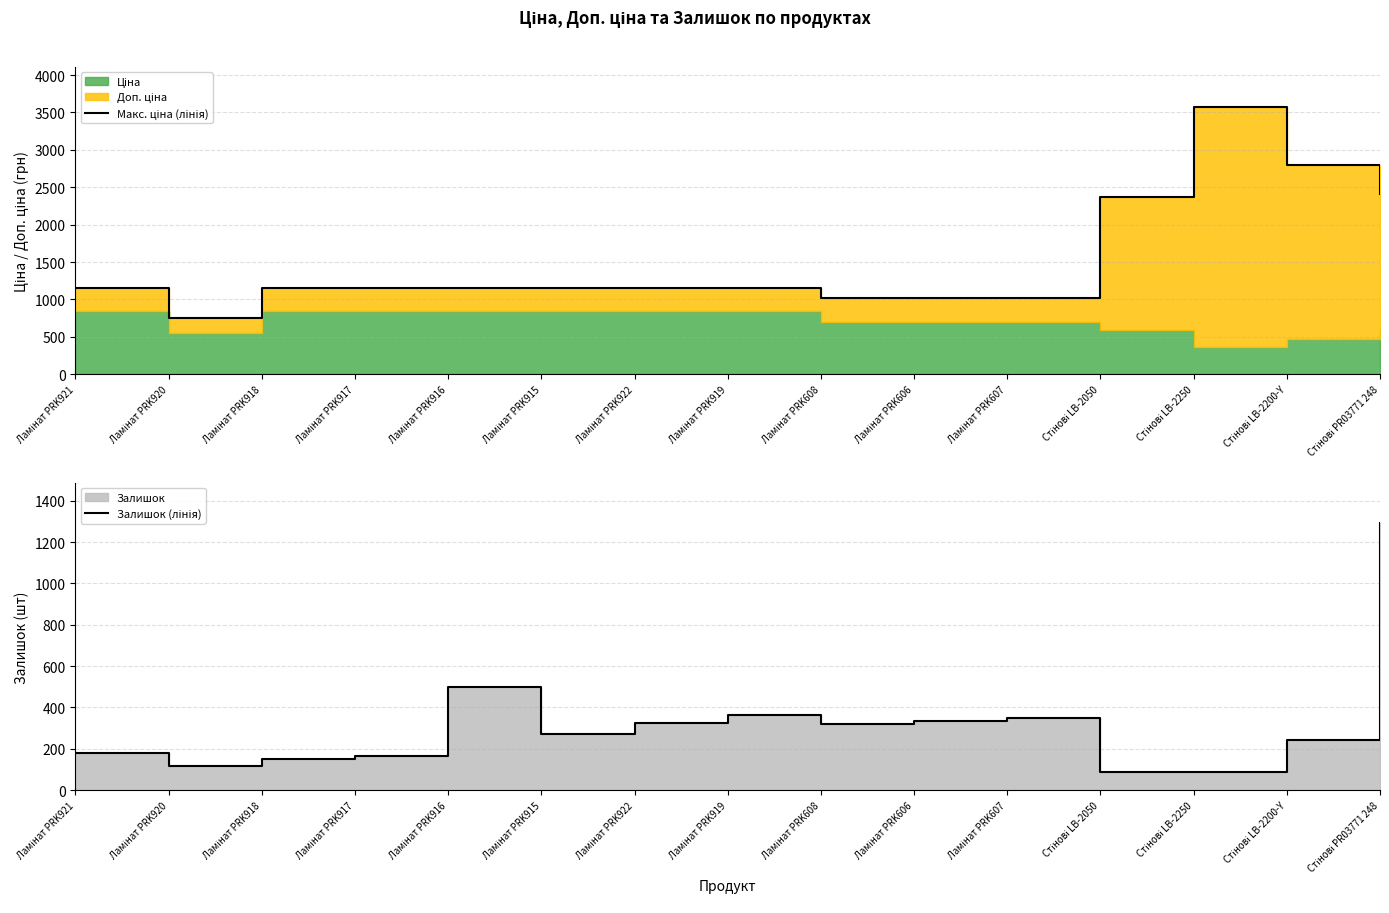

At how many categories does at least one series exceed 3099?

1